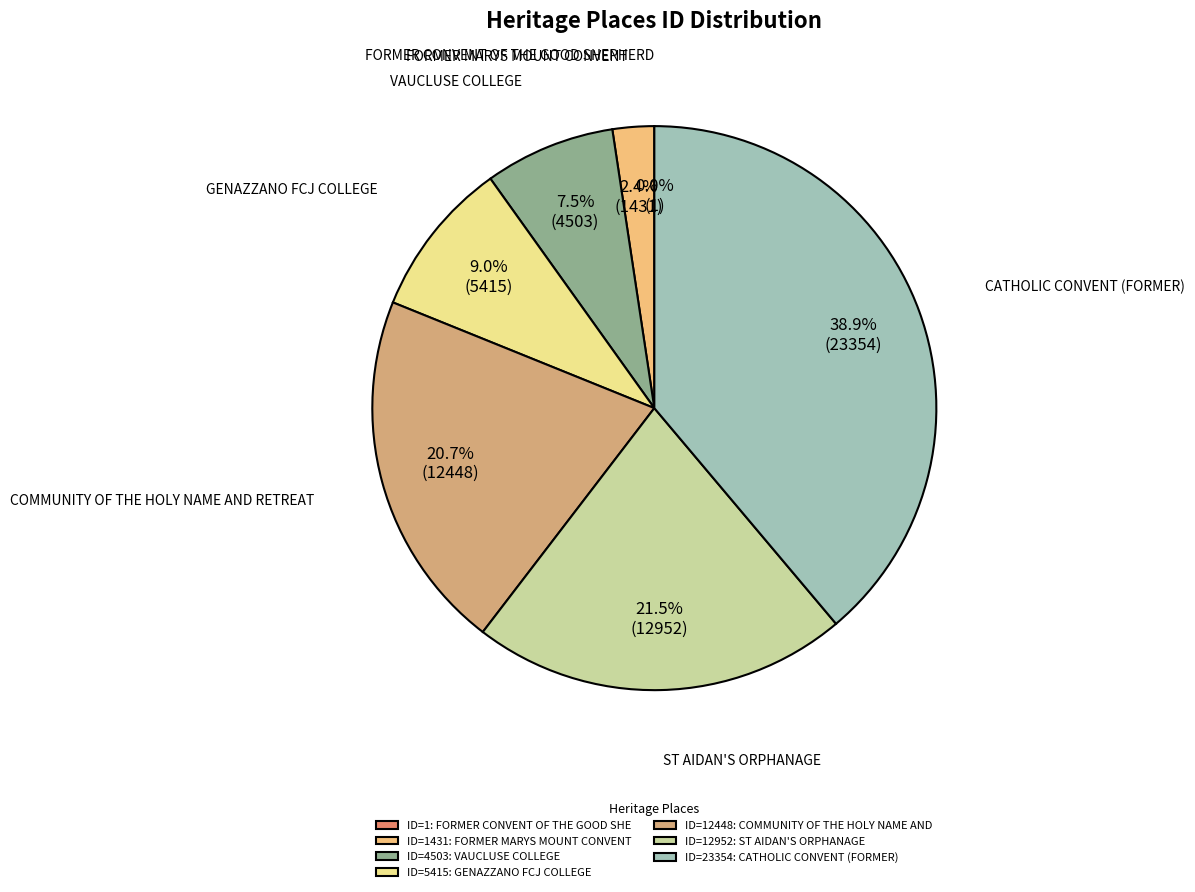

Is the sum of ID=1431: FORMER MARYS MOUNT CONVENT and ID=12448: COMMUNITY OF THE HOLY NAME AND greater than half?

No